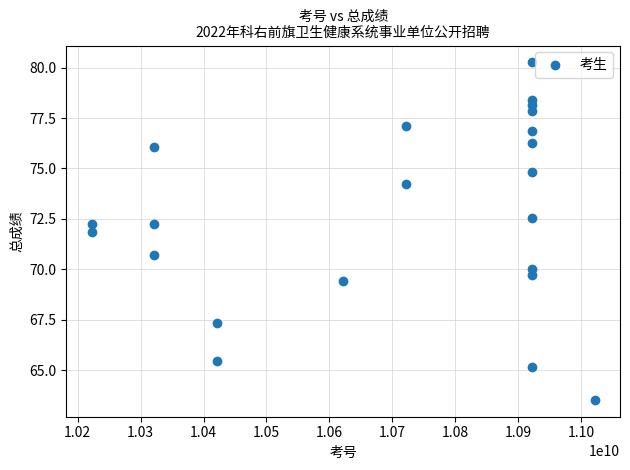

What Y value in the scatter plot is closest to 71?

70.7